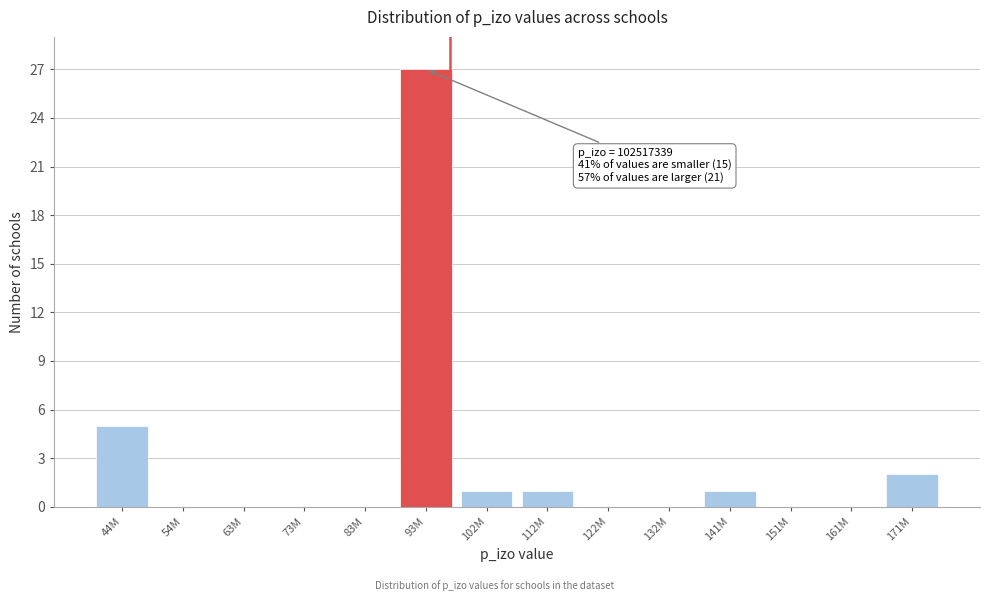

Reading right to left, extract all data points from this chart.

171M=2	161M=0	151M=0	141M=1	132M=0	122M=0	112M=1	102M=1	93M=27	83M=0	73M=0	63M=0	54M=0	44M=5